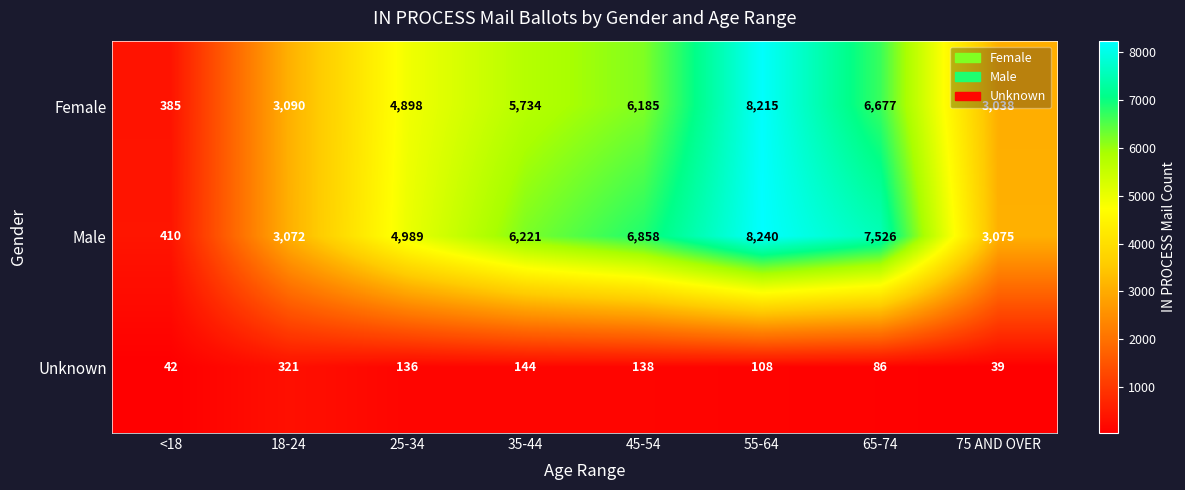

How many distinct data groups are displayed?

3